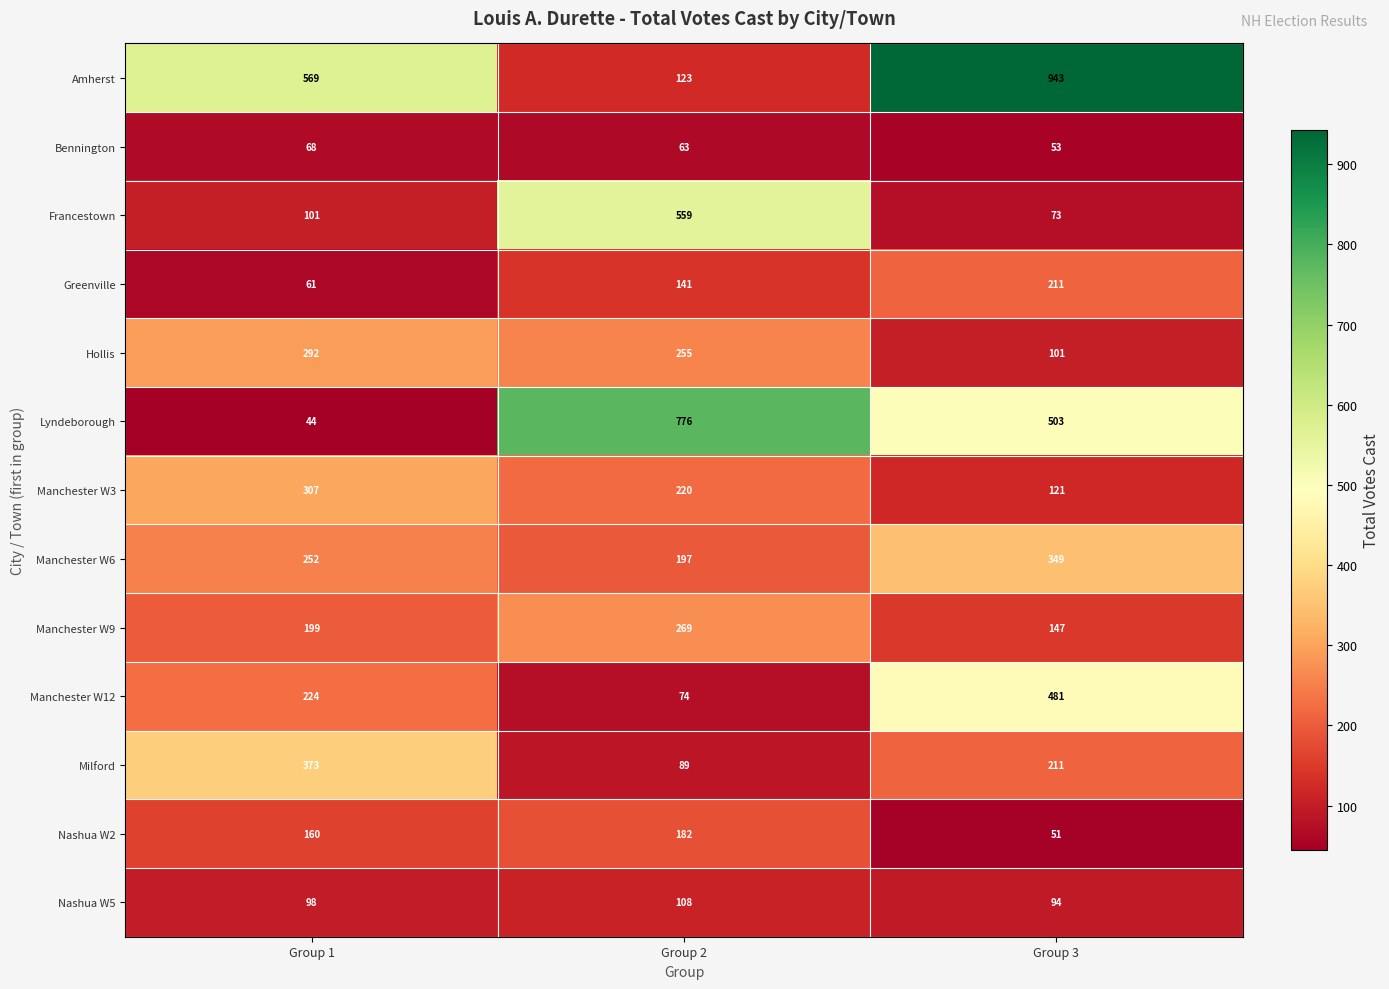

How many data points in Manchester W12 are less than 224?

1